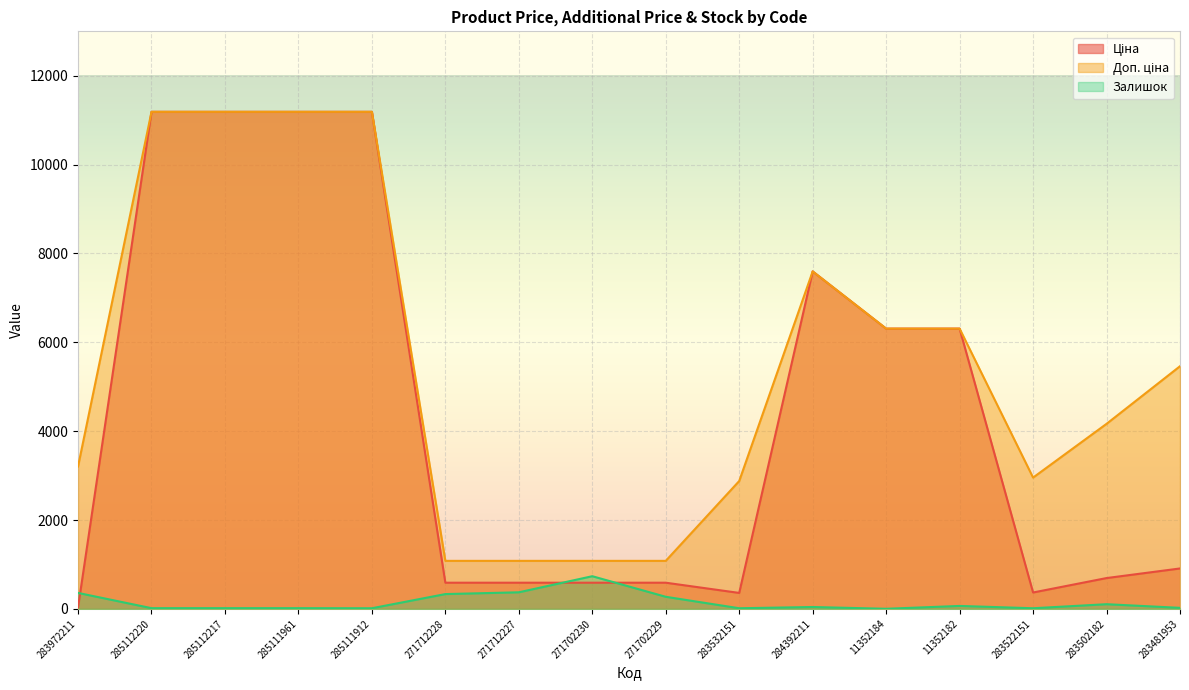

What position from the left is 283972211?

1